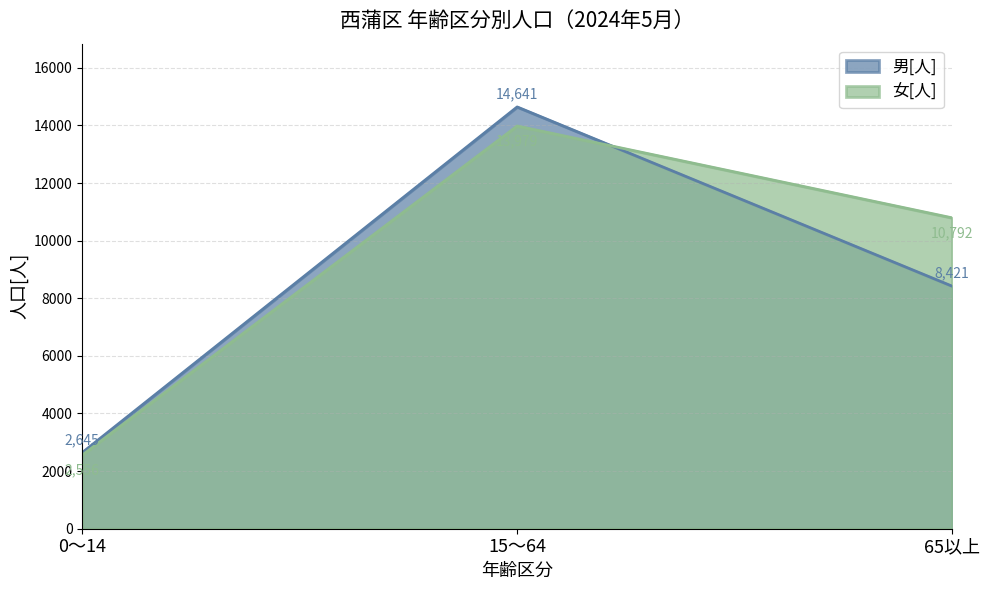

What is the average value of the 女[人] series?

9109